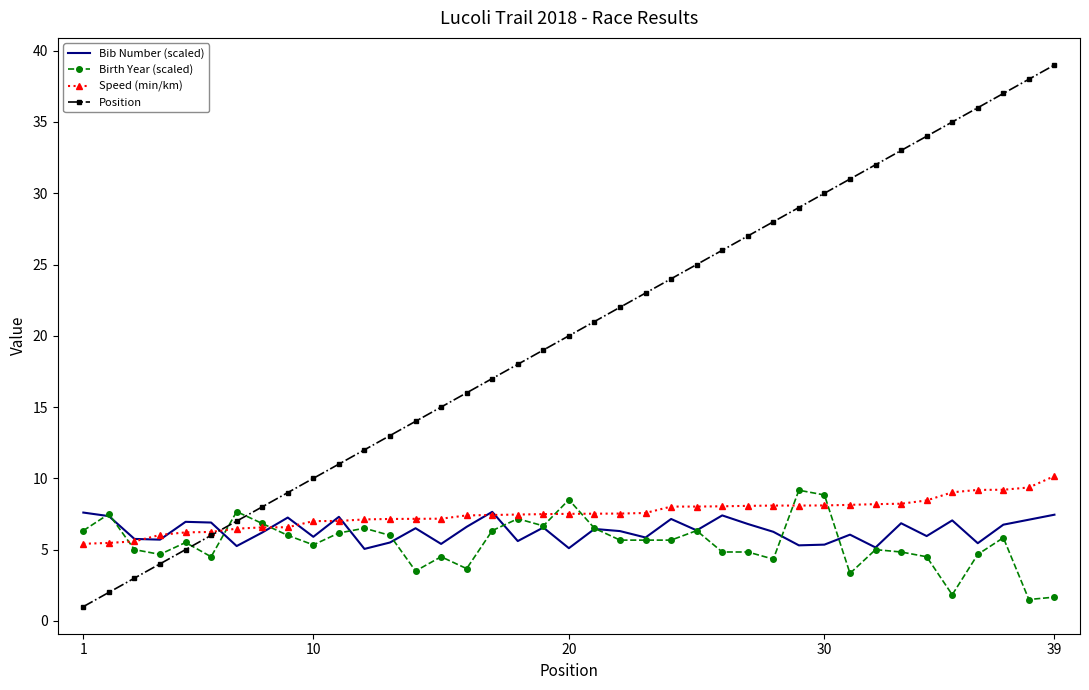

After their last crossing, which series has the higher values: Position or Birth Year (scaled)?

Position